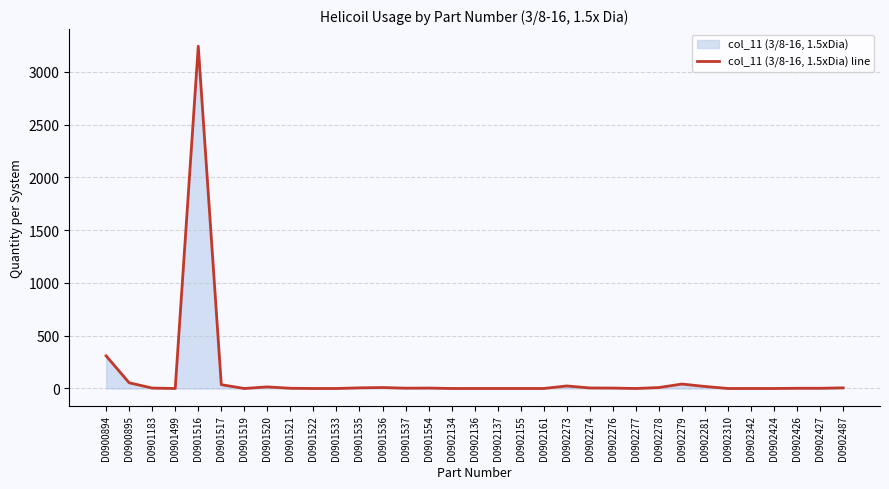

What is the sum of all values?

3799